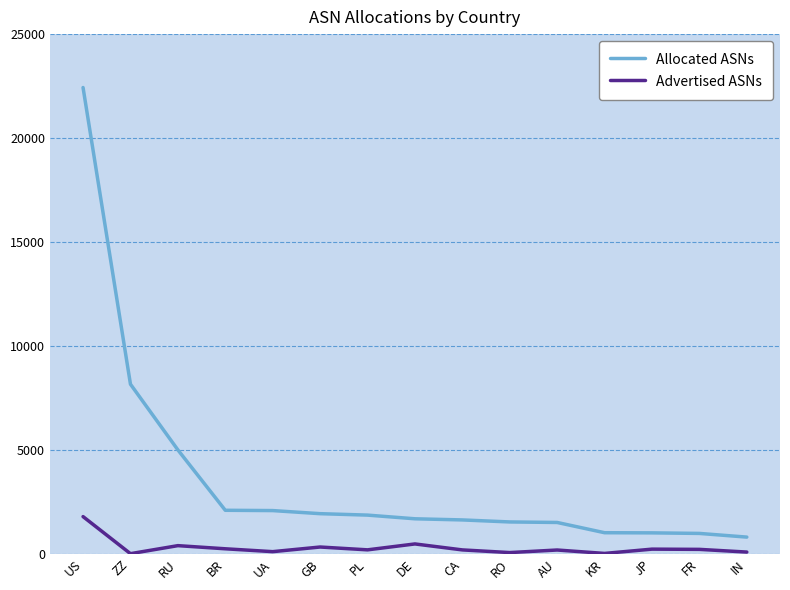

What is the average value of the Advertised ASNs series?

301